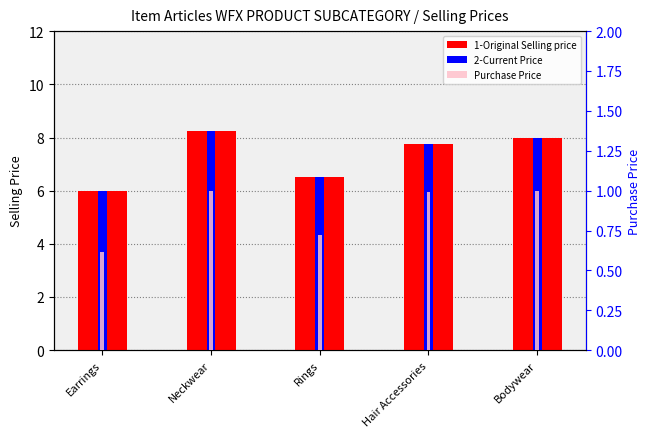

What is the label of the 2nd bar from the right?

Hair Accessories